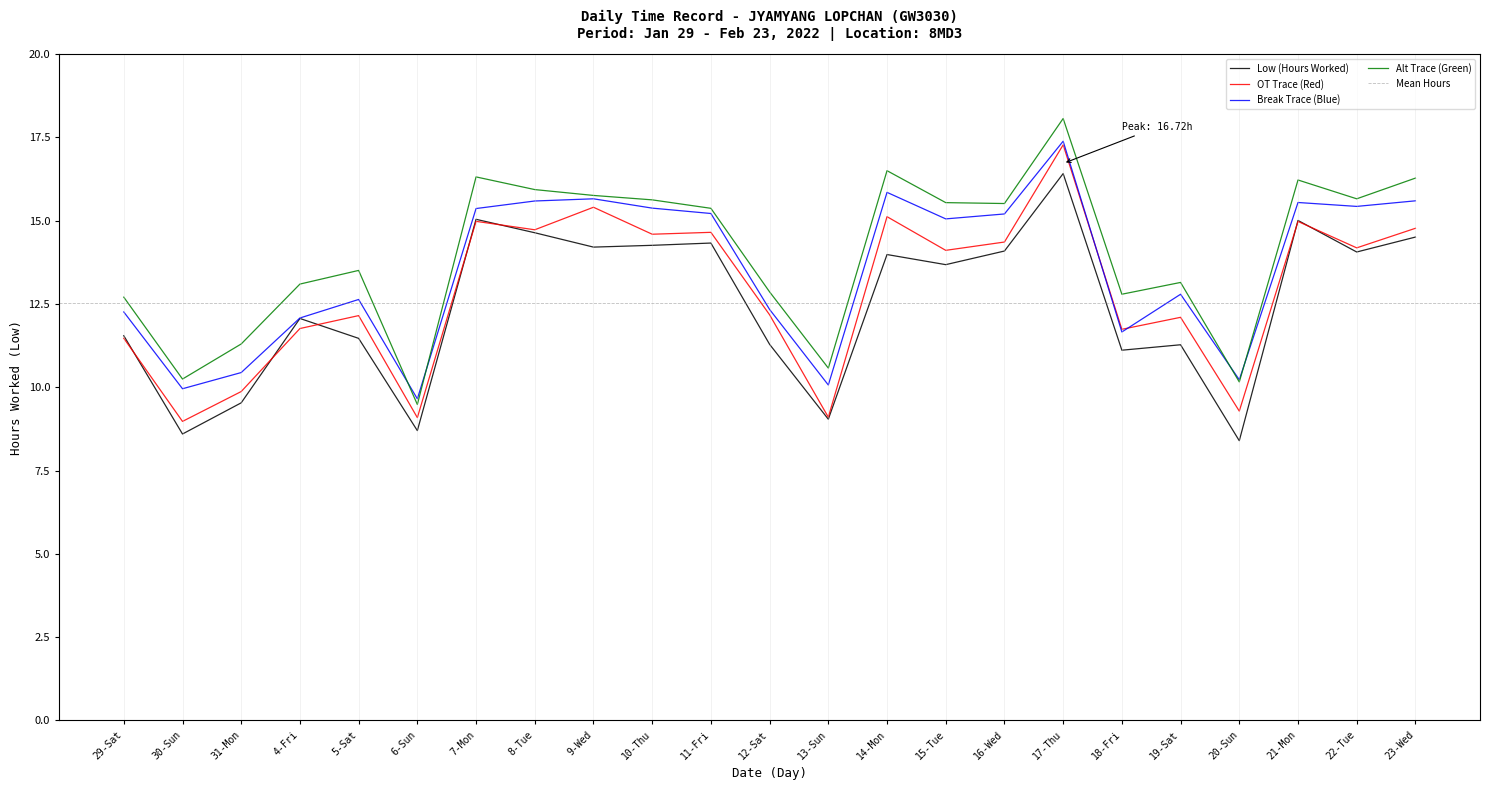

What is the ratio of the value at 22-Tue to the value at 8-Tue?

1.0